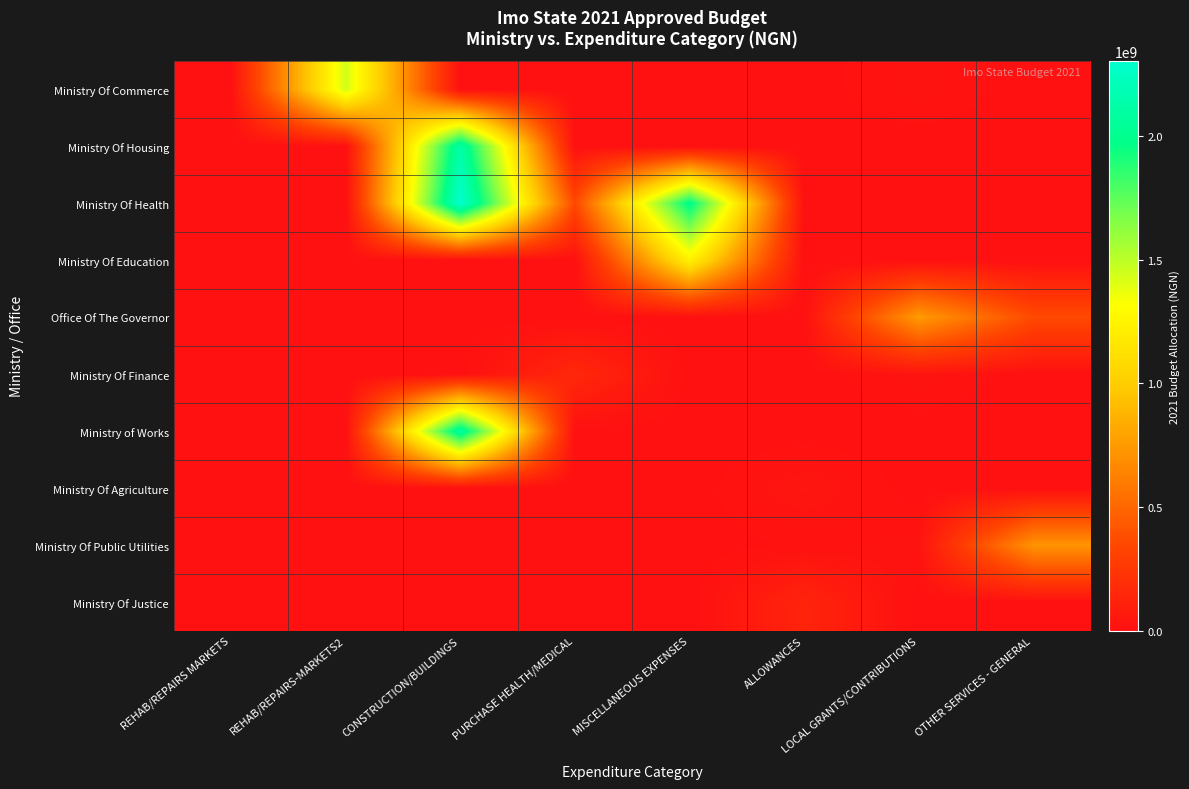

Reading left to right, extract all data points from this chart.

Ministry Of Commerce: REHAB/REPAIRS MARKETS=5000000	REHAB/REPAIRS-MARKETS2=1442000000	CONSTRUCTION/BUILDINGS=0	PURCHASE HEALTH/MEDICAL=0	MISCELLANEOUS EXPENSES=0	ALLOWANCES=0	LOCAL GRANTS/CONTRIBUTIONS=25000000	OTHER SERVICES - GENERAL=0
Ministry Of Housing: REHAB/REPAIRS MARKETS=0	REHAB/REPAIRS-MARKETS2=0	CONSTRUCTION/BUILDINGS=2120000000	PURCHASE HEALTH/MEDICAL=0	MISCELLANEOUS EXPENSES=0	ALLOWANCES=0	LOCAL GRANTS/CONTRIBUTIONS=0	OTHER SERVICES - GENERAL=0
Ministry Of Health: REHAB/REPAIRS MARKETS=0	REHAB/REPAIRS-MARKETS2=0	CONSTRUCTION/BUILDINGS=2303000000	PURCHASE HEALTH/MEDICAL=353869956	MISCELLANEOUS EXPENSES=2004000000	ALLOWANCES=0	LOCAL GRANTS/CONTRIBUTIONS=0	OTHER SERVICES - GENERAL=0
Ministry Of Education: REHAB/REPAIRS MARKETS=0	REHAB/REPAIRS-MARKETS2=0	CONSTRUCTION/BUILDINGS=0	PURCHASE HEALTH/MEDICAL=0	MISCELLANEOUS EXPENSES=1229964752	ALLOWANCES=0	LOCAL GRANTS/CONTRIBUTIONS=0	OTHER SERVICES - GENERAL=0
Office Of The Governor: REHAB/REPAIRS MARKETS=0	REHAB/REPAIRS-MARKETS2=0	CONSTRUCTION/BUILDINGS=0	PURCHASE HEALTH/MEDICAL=0	MISCELLANEOUS EXPENSES=0	ALLOWANCES=0	LOCAL GRANTS/CONTRIBUTIONS=751000000	OTHER SERVICES - GENERAL=357000000
Ministry Of Finance: REHAB/REPAIRS MARKETS=0	REHAB/REPAIRS-MARKETS2=0	CONSTRUCTION/BUILDINGS=0	PURCHASE HEALTH/MEDICAL=150000000	MISCELLANEOUS EXPENSES=0	ALLOWANCES=0	LOCAL GRANTS/CONTRIBUTIONS=25000000	OTHER SERVICES - GENERAL=0
Ministry of Works: REHAB/REPAIRS MARKETS=0	REHAB/REPAIRS-MARKETS2=0	CONSTRUCTION/BUILDINGS=2100000000	PURCHASE HEALTH/MEDICAL=0	MISCELLANEOUS EXPENSES=0	ALLOWANCES=0	LOCAL GRANTS/CONTRIBUTIONS=0	OTHER SERVICES - GENERAL=0
Ministry Of Agriculture: REHAB/REPAIRS MARKETS=0	REHAB/REPAIRS-MARKETS2=0	CONSTRUCTION/BUILDINGS=0	PURCHASE HEALTH/MEDICAL=0	MISCELLANEOUS EXPENSES=0	ALLOWANCES=38009554	LOCAL GRANTS/CONTRIBUTIONS=0	OTHER SERVICES - GENERAL=0
Ministry Of Public Utilities: REHAB/REPAIRS MARKETS=0	REHAB/REPAIRS-MARKETS2=0	CONSTRUCTION/BUILDINGS=0	PURCHASE HEALTH/MEDICAL=0	MISCELLANEOUS EXPENSES=0	ALLOWANCES=11210093	LOCAL GRANTS/CONTRIBUTIONS=21752758	OTHER SERVICES - GENERAL=717920000
Ministry Of Justice: REHAB/REPAIRS MARKETS=0	REHAB/REPAIRS-MARKETS2=0	CONSTRUCTION/BUILDINGS=0	PURCHASE HEALTH/MEDICAL=0	MISCELLANEOUS EXPENSES=0	ALLOWANCES=123465445	LOCAL GRANTS/CONTRIBUTIONS=0	OTHER SERVICES - GENERAL=0